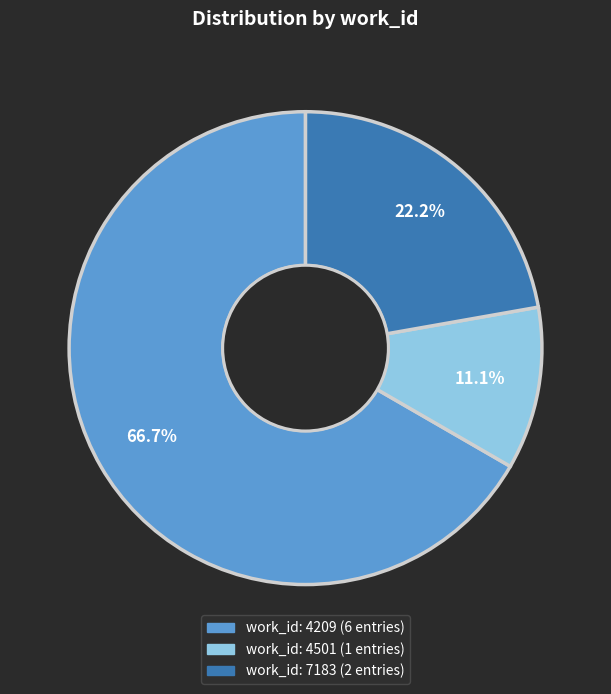

Is there any slice that represents more than half of the pie?

Yes